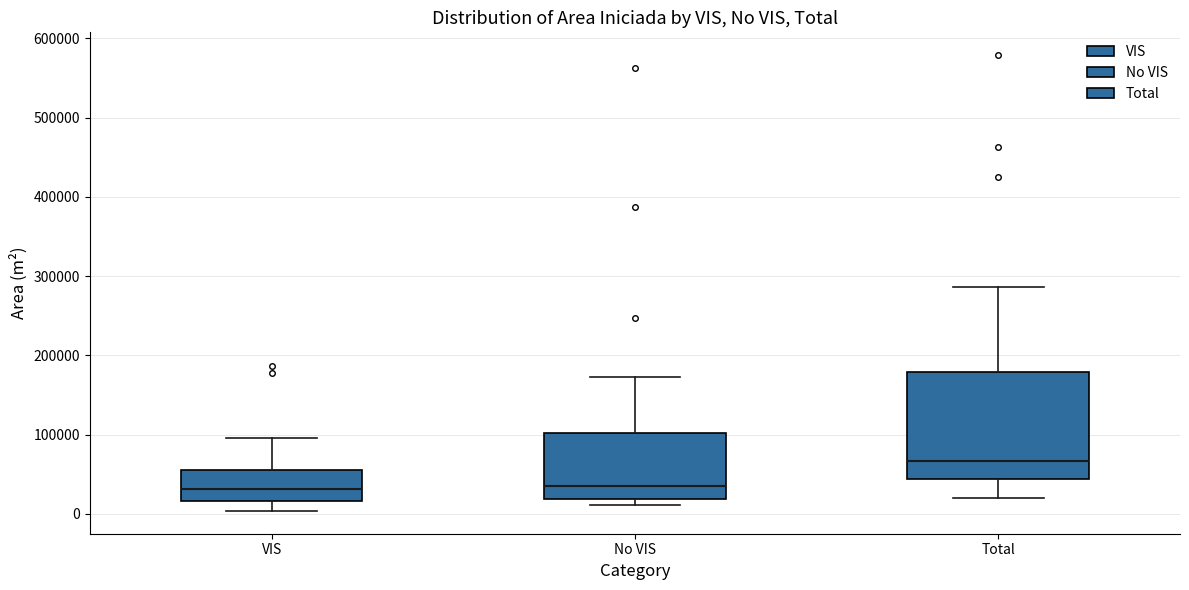

Reading left to right, transcribe this box plot: for each box, give where its median line is, the range the box spans, and where its two whiskers end, as read against the y-axis. The values are not printed on the chart, so give them approximately, as read against the axis.

VIS: median 30000, box 20000 to 60000, whiskers 0 to 100000
No VIS: median 40000, box 20000 to 100000, whiskers 10000 to 170000
Total: median 70000, box 40000 to 180000, whiskers 20000 to 290000